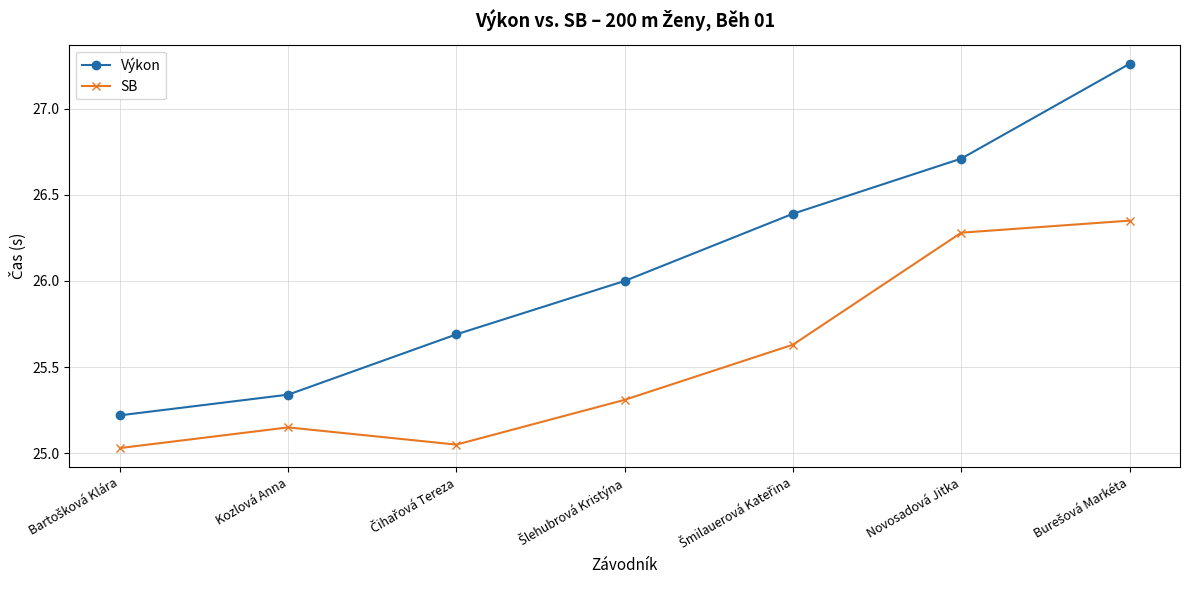

Rank the series by their maximum value, from highest to lowest.

Výkon, SB